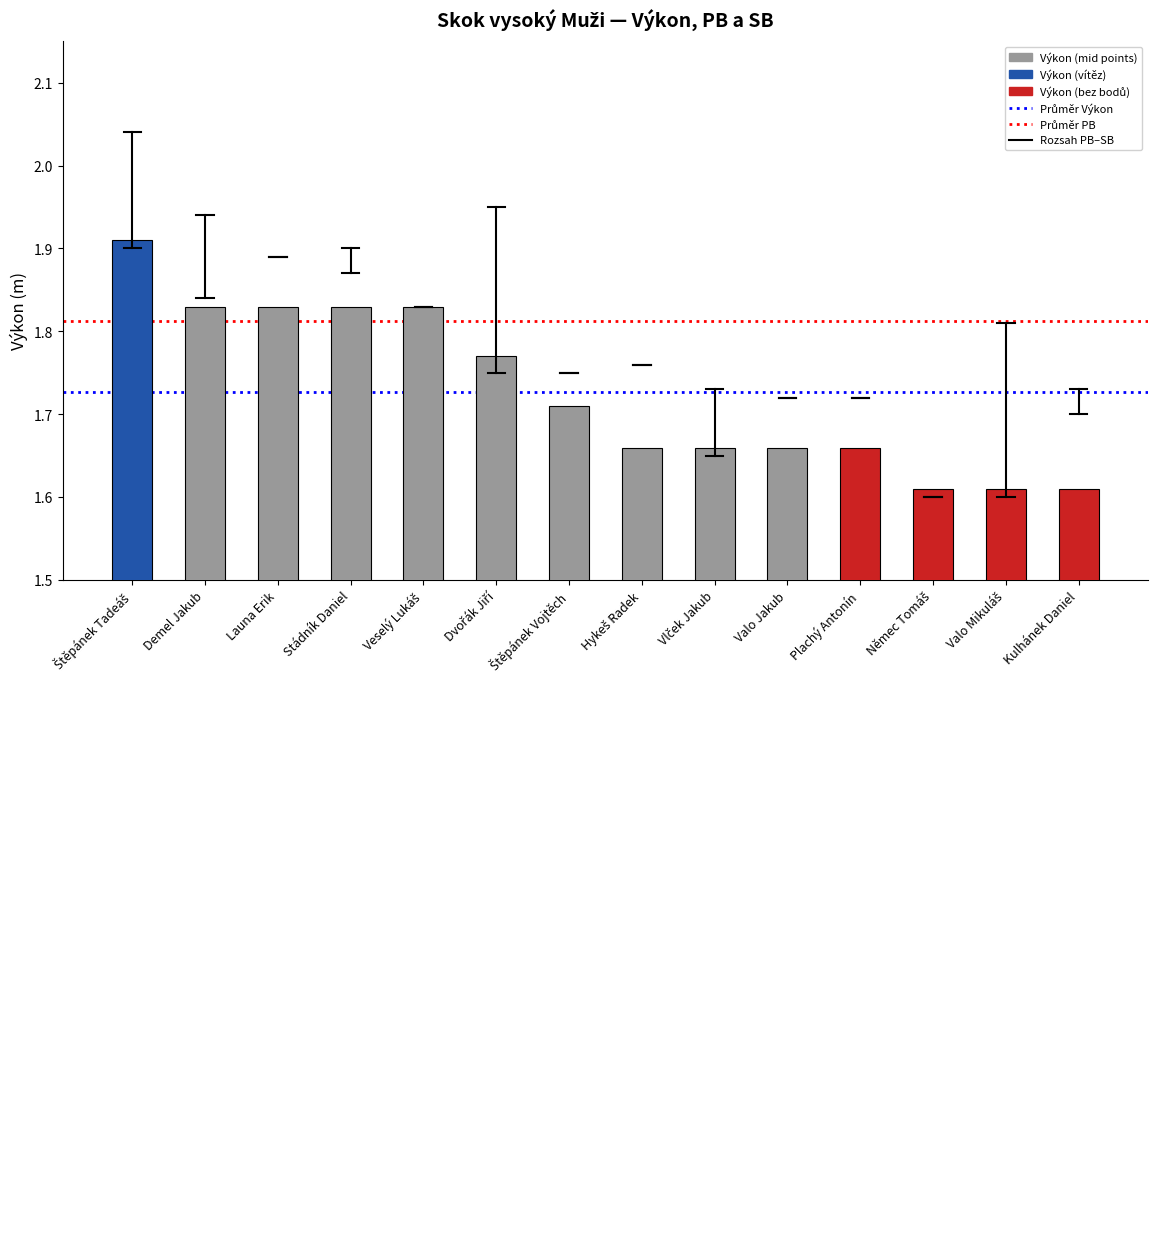

What is the sum of all values?

24.2